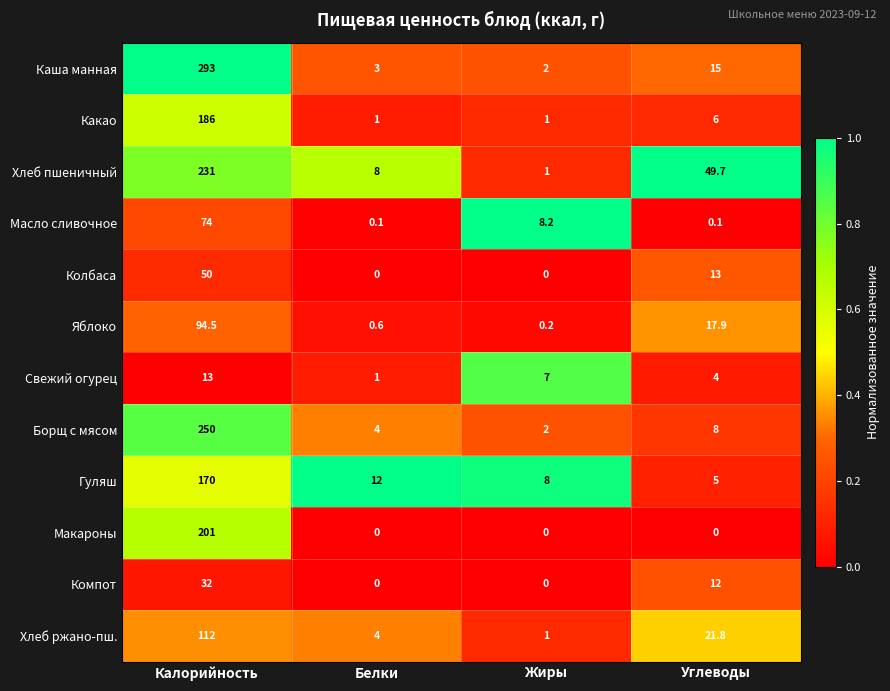

What is the maximum value shown in the chart?

293.0